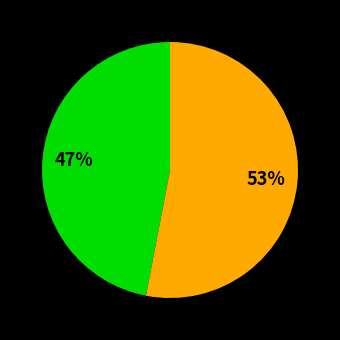

Is there any slice that represents more than half of the pie?

Yes